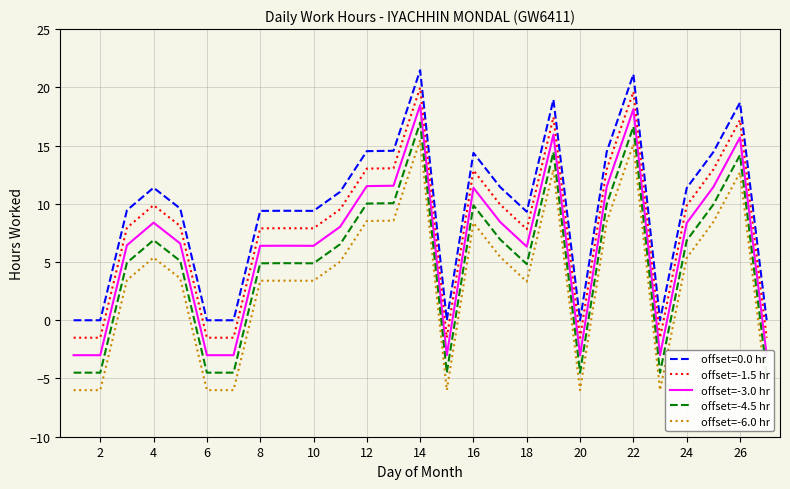

Read the offset=-3.0 hr value at 0.

-3.0